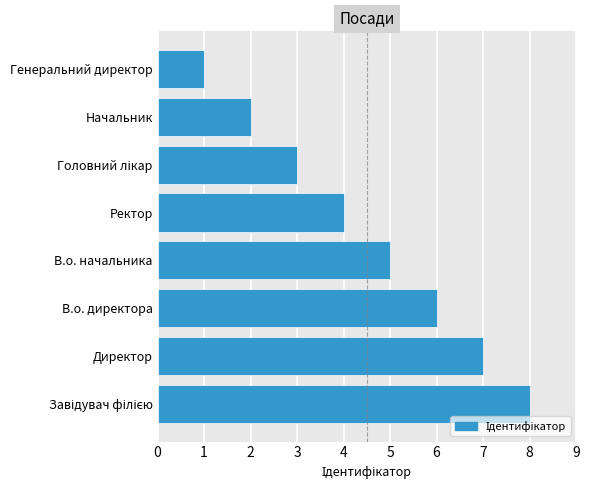

Between Директор and В.о. директора, which is larger?

Директор